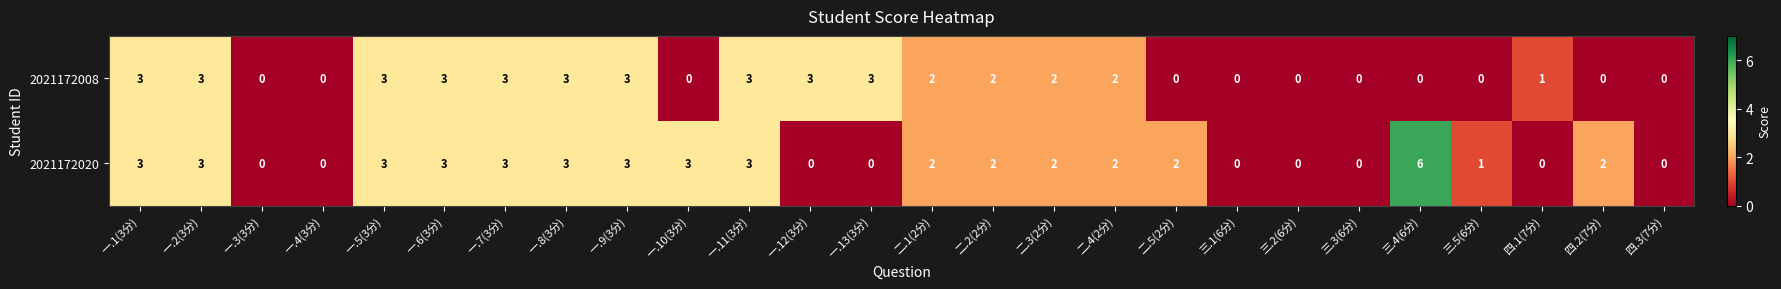

List the series in order of their overall mean, highest first.

2021172020, 2021172008